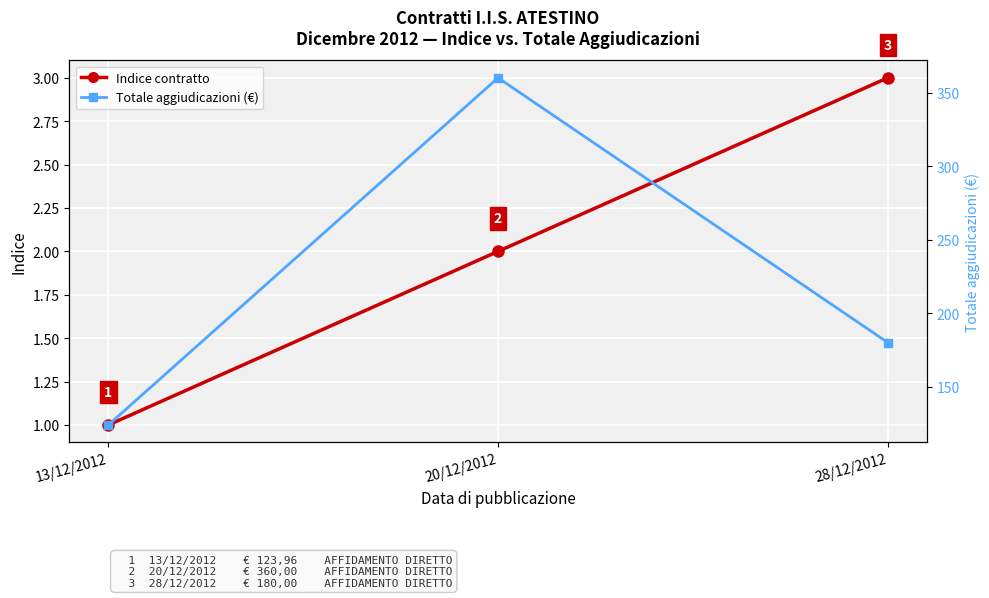

Which series has the largest range (max minus min)?

Totale aggiudicazioni (€)